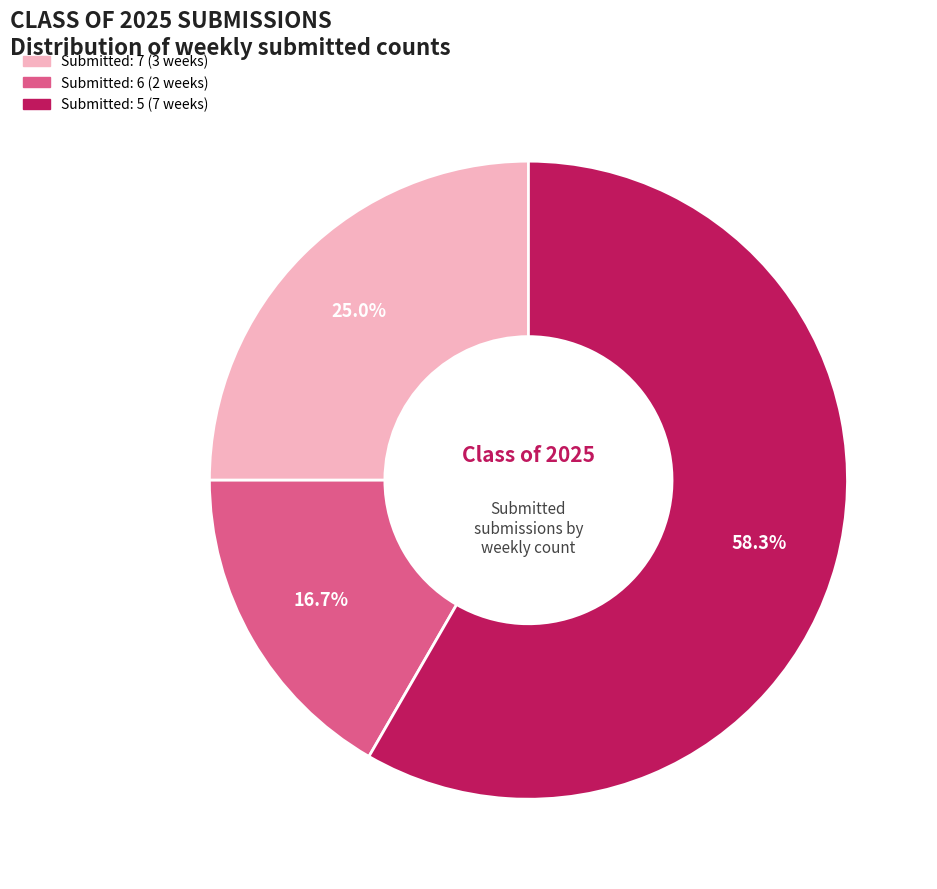

How many segments does this pie chart have?

3